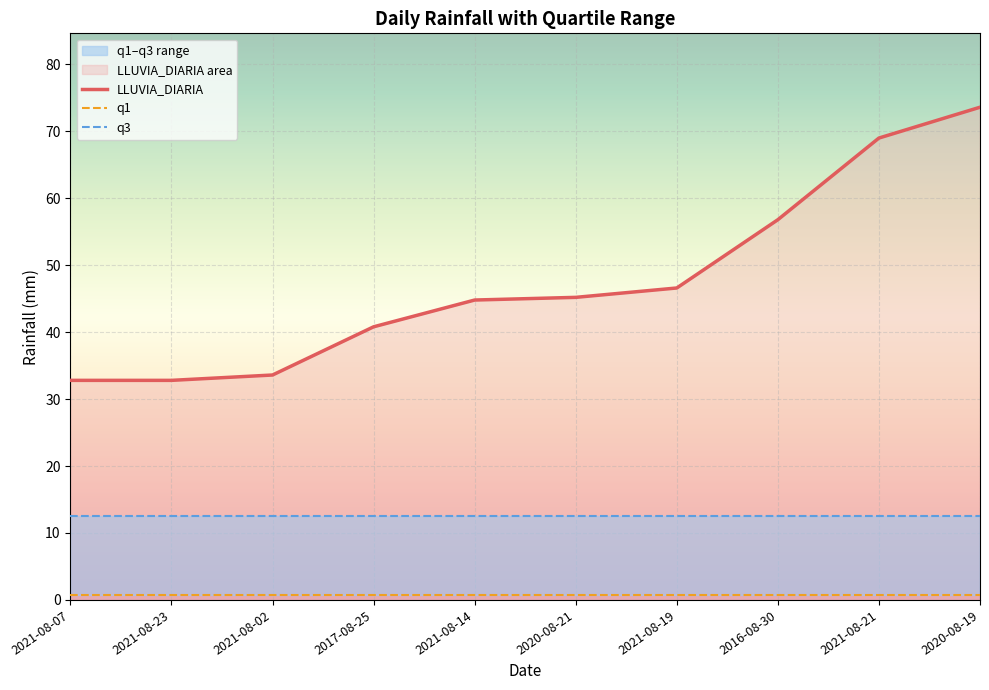

Reading left to right, extract all data points from this chart.

LLUVIA_DIARIA: 2021-08-07=32.8	2021-08-23=32.8	2021-08-02=33.6	2017-08-25=40.8	2021-08-14=44.8	2020-08-21=45.2	2021-08-19=46.6	2016-08-30=56.8	2021-08-21=69.0	2020-08-19=73.6
q1: 2021-08-07=0.8	2021-08-23=0.8	2021-08-02=0.8	2017-08-25=0.8	2021-08-14=0.8	2020-08-21=0.8	2021-08-19=0.8	2016-08-30=0.8	2021-08-21=0.8	2020-08-19=0.8
q3: 2021-08-07=12.6	2021-08-23=12.6	2021-08-02=12.6	2017-08-25=12.6	2021-08-14=12.6	2020-08-21=12.6	2021-08-19=12.6	2016-08-30=12.6	2021-08-21=12.6	2020-08-19=12.6